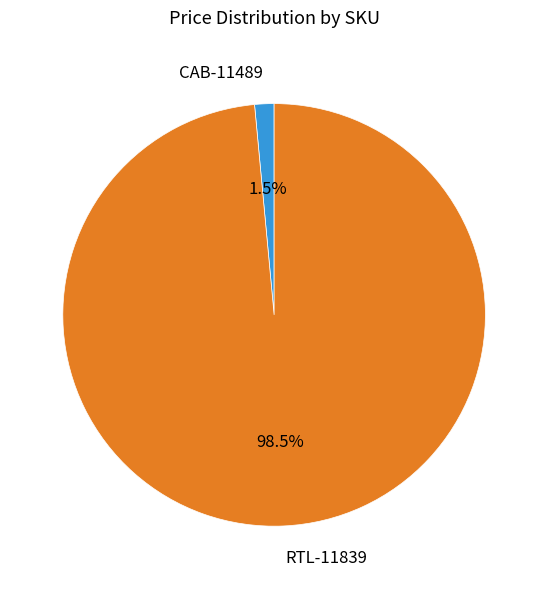

Which category has the smallest portion of the pie?

CAB-11489